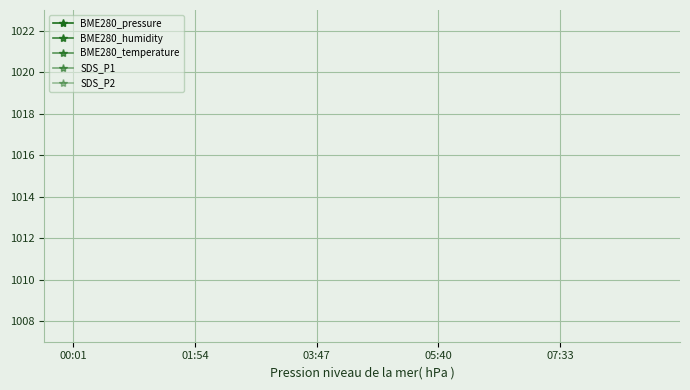

The SDS_P2 series shows 3242.2 at 03:47. True or false?

False